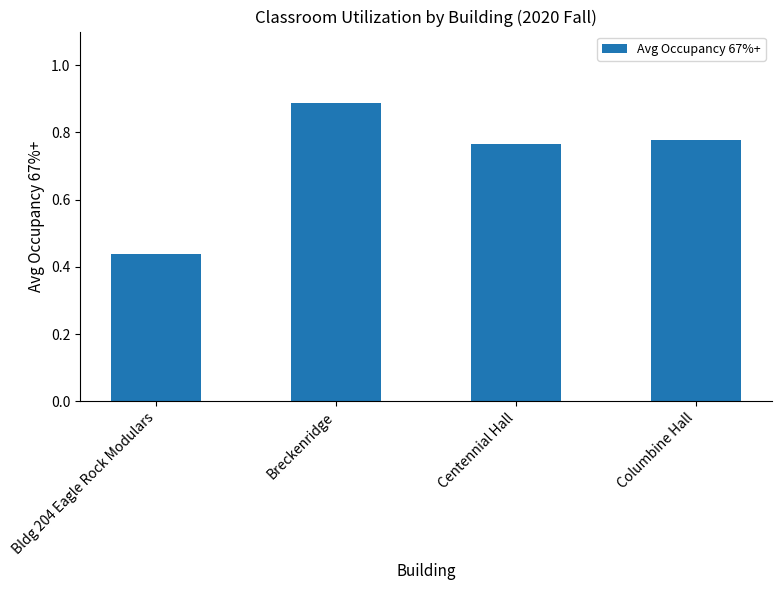

What position from the left is Bldg 204 Eagle Rock Modulars?

1